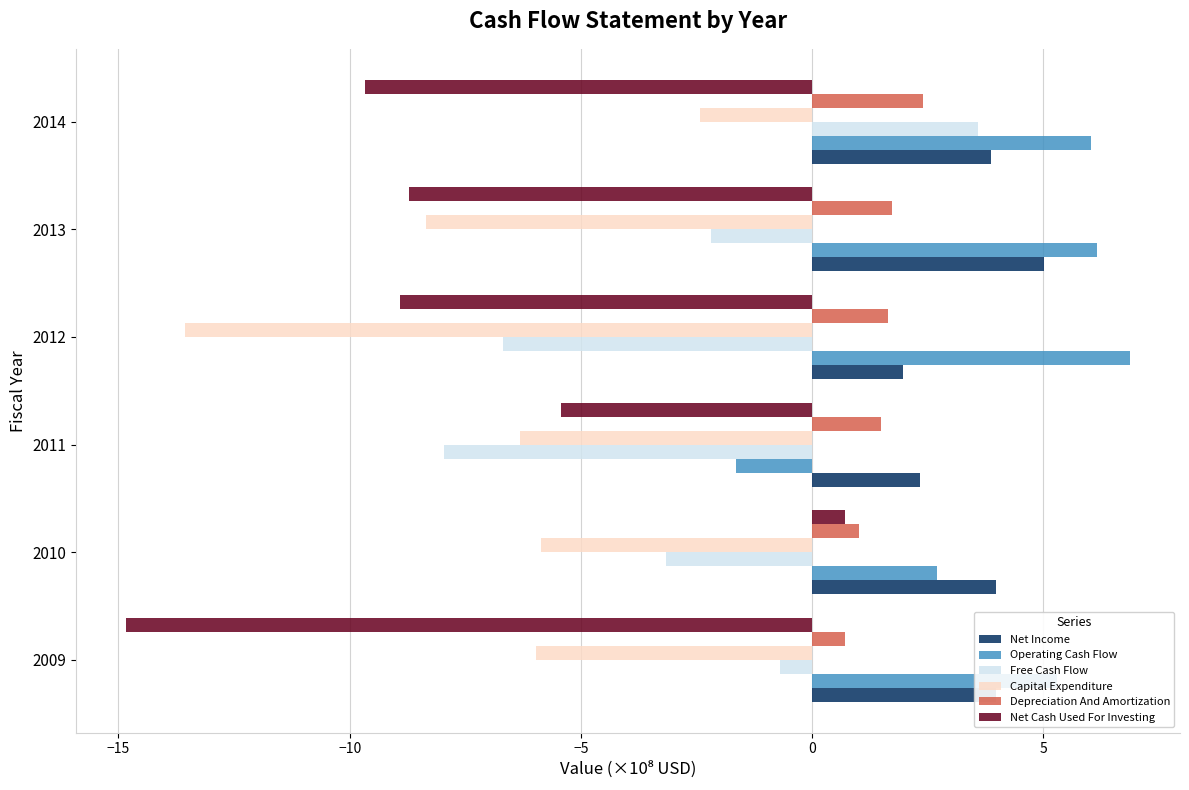

At which category is the sum across all series the highest?

2014